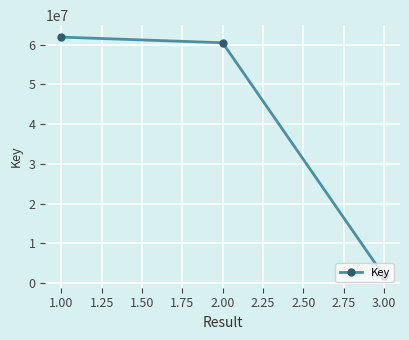

Which label corresponds to the largest value in the chart?

1.00